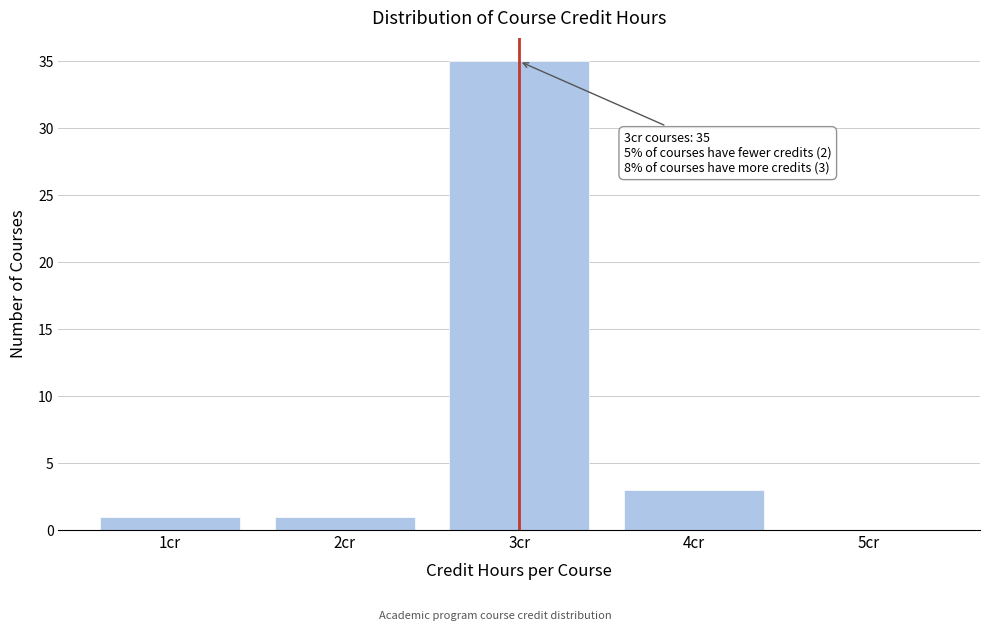

Reading left to right, what are all the values shown in this chart?

1cr=1	2cr=1	3cr=35	4cr=3	5cr=0